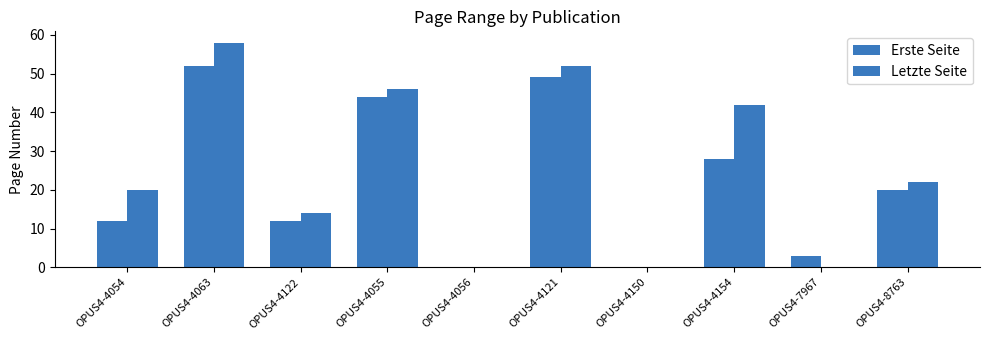

What is the approximate value of Letzte Seite at OPUS4-4054, to the nearest 5?

20